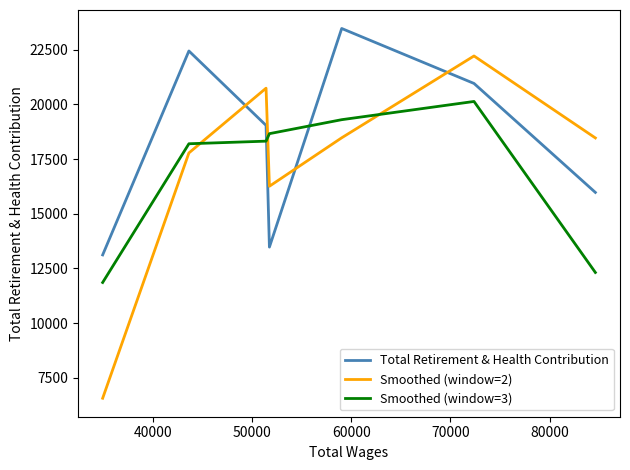

Which series has the largest total across all categories?

Total Retirement & Health Contribution